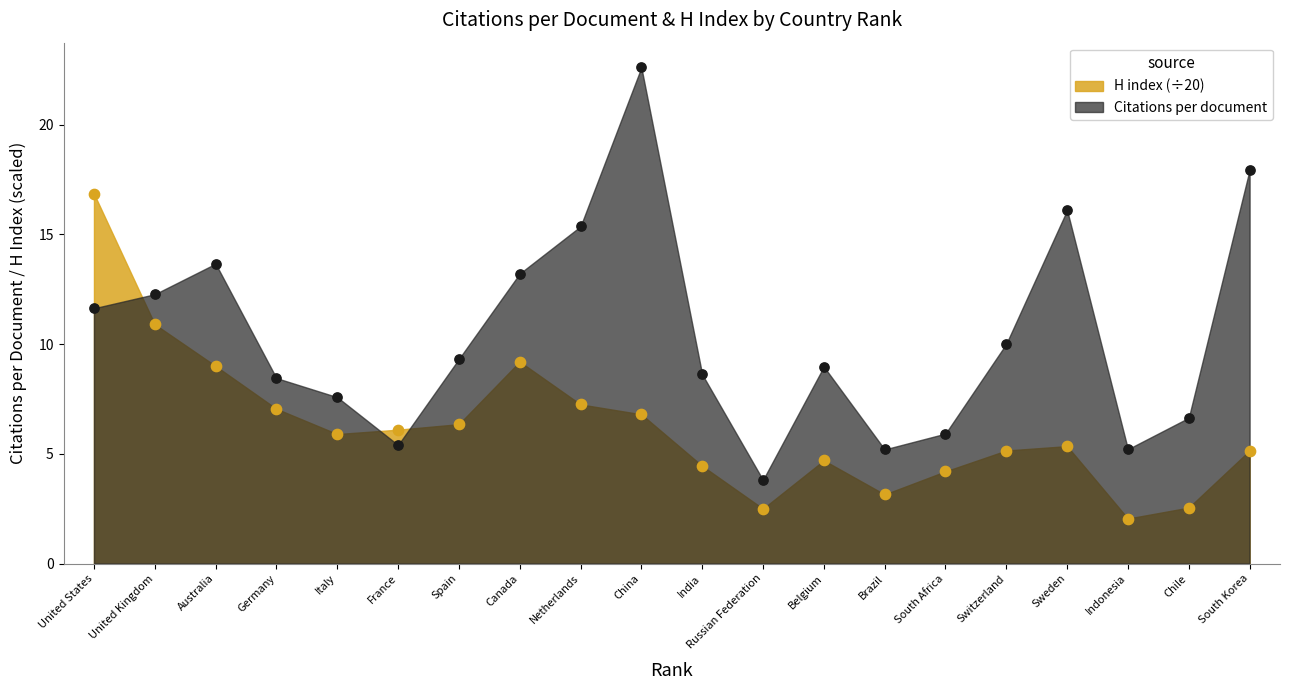

Which series reaches the minimum Y coordinate?

H index